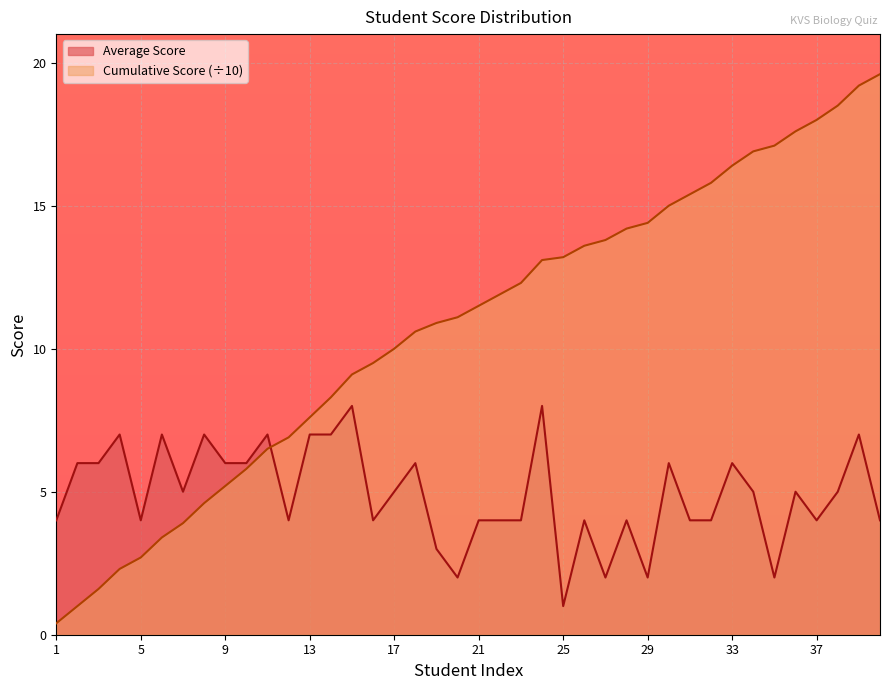

Which category has the highest value in the Cumulative Score series?

40